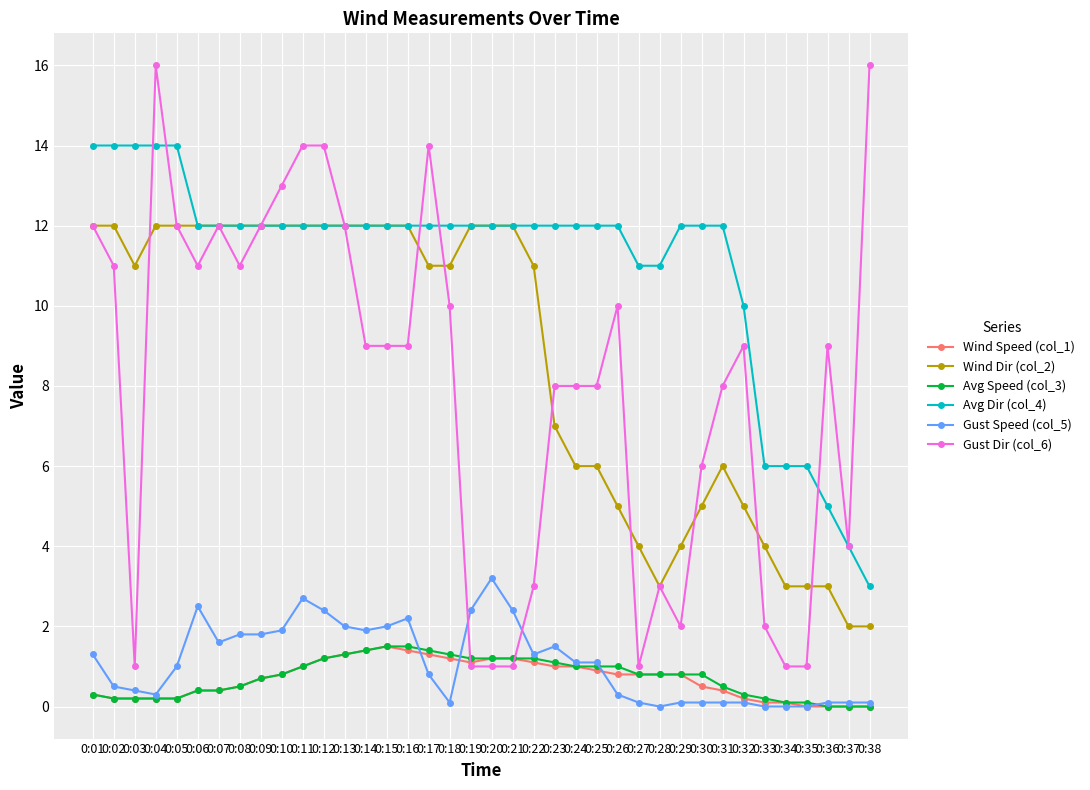

Which series has the widest spread of values?

Gust Dir (col_6)